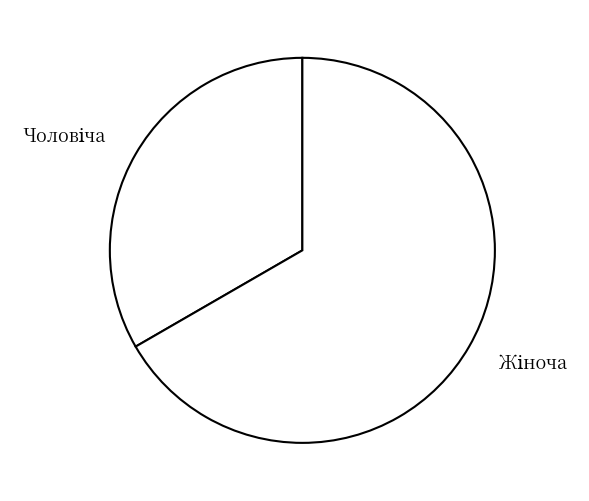

Is there a majority slice in this chart?

Yes